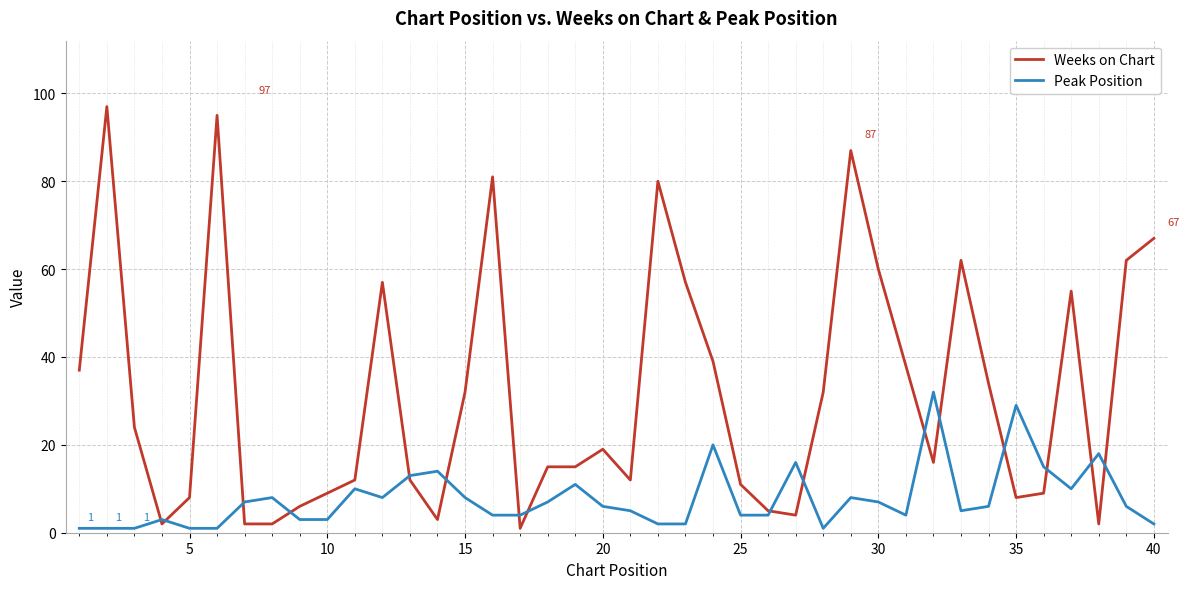

What is the average value of the Peak Position series?

8